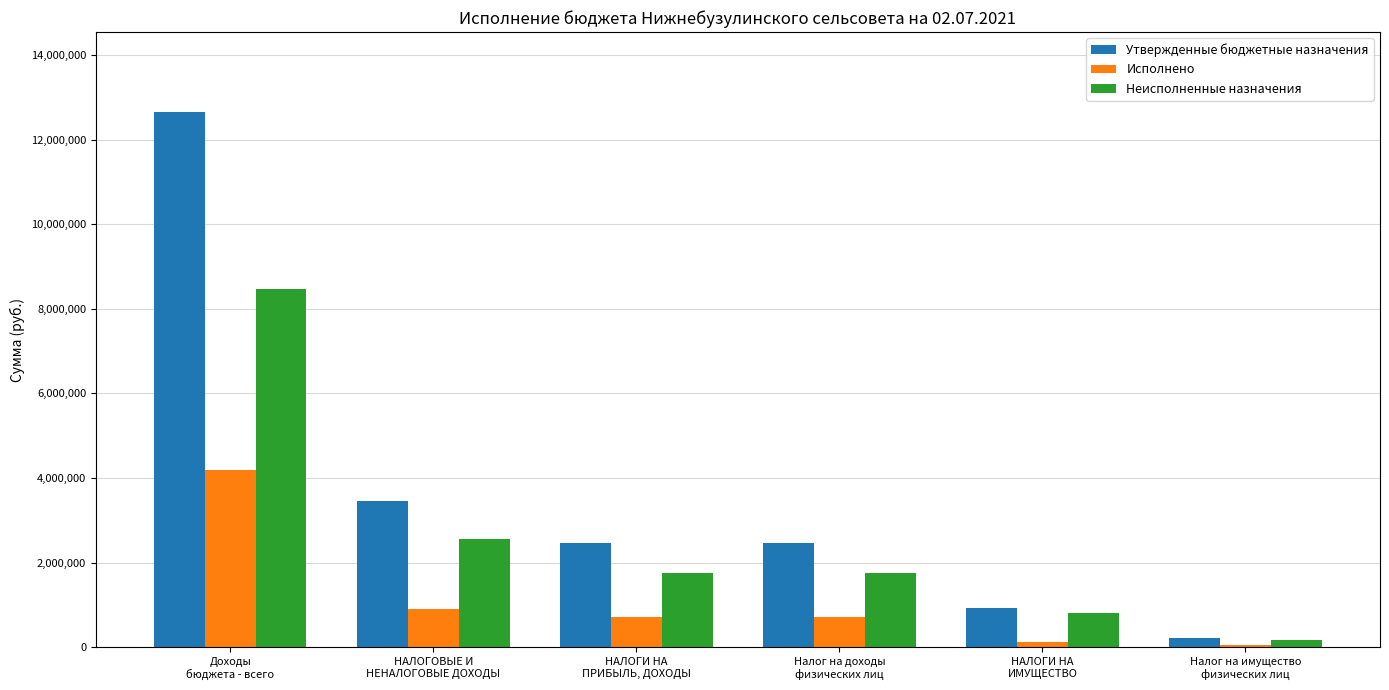

Which series has the largest range (max minus min)?

Утвержденные бюджетные назначения